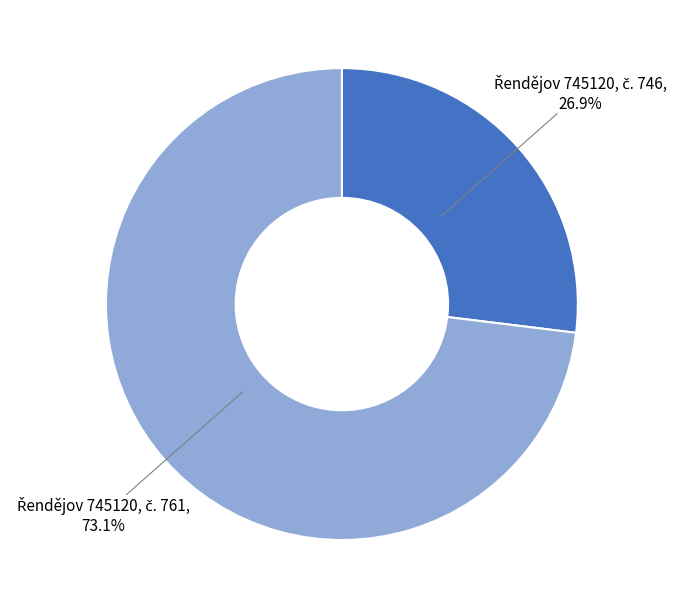

Is there any slice that represents more than half of the pie?

Yes